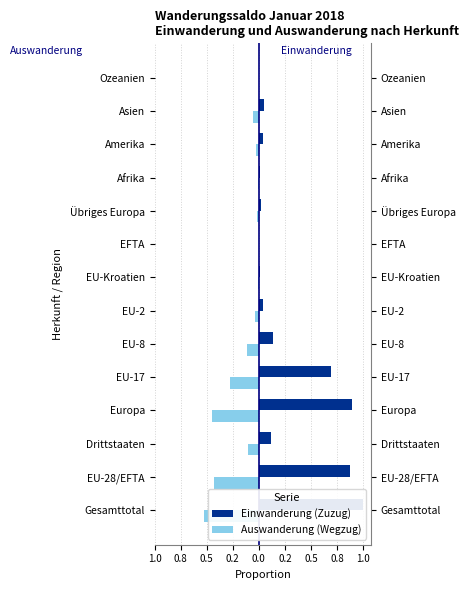

How many data points does each series have?

14